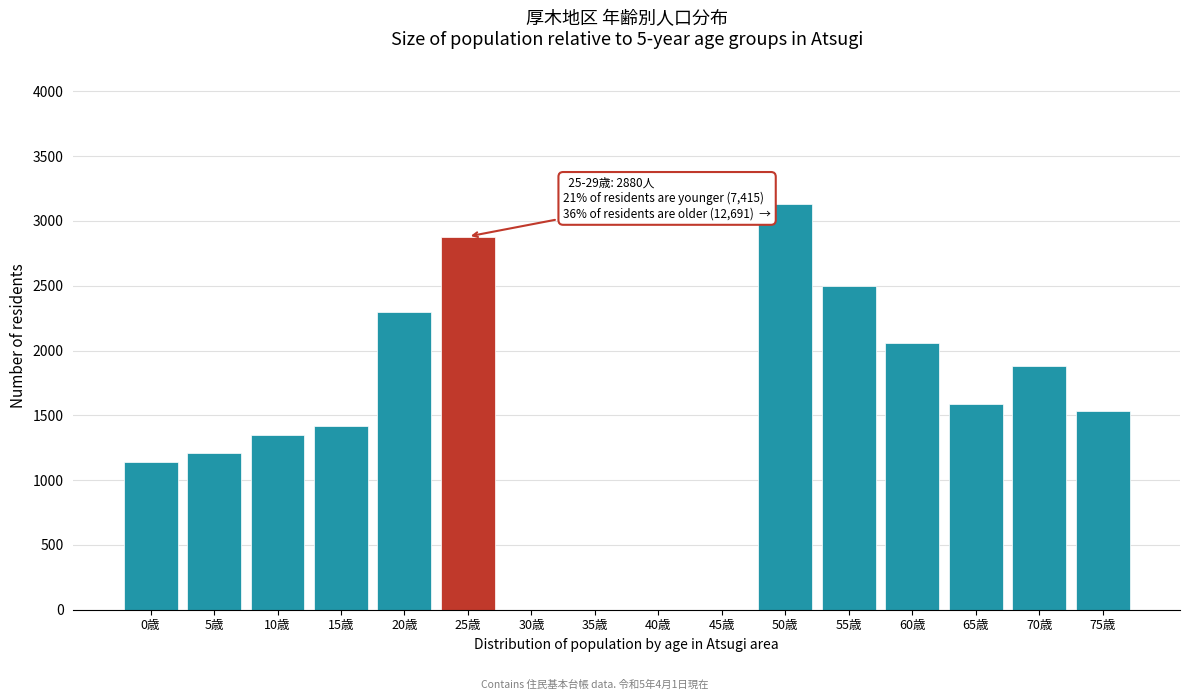

Reading right to left, what are all the values shown in this chart?

75歳=1535	70歳=1882	65歳=1587	60歳=2055	55歳=2498	50歳=3134	45歳=0	40歳=0	35歳=0	30歳=0	25歳=2880	20歳=2301	15歳=1415	10歳=1346	5歳=1212	0歳=1141